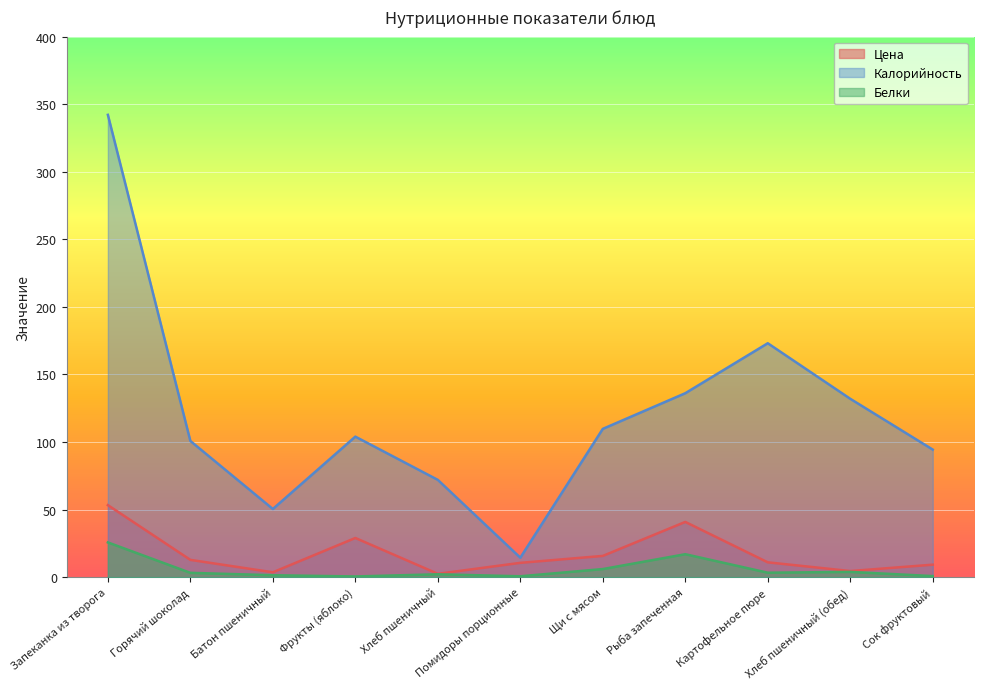

Where is Белки nearest to the value 13?

Рыба запеченная